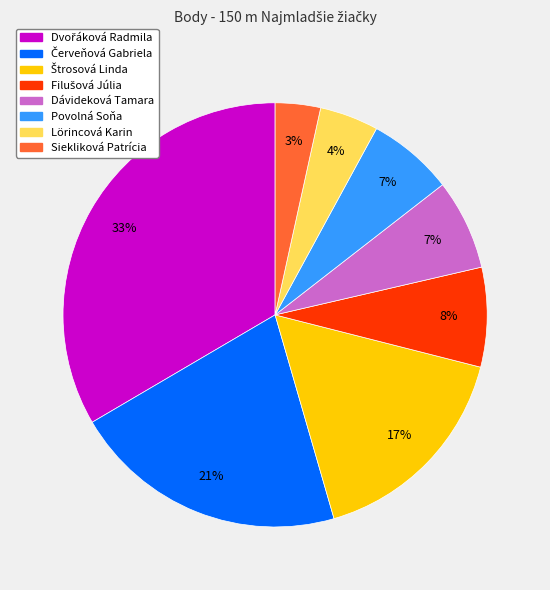

The Lörincová Karin slice represents 4% of the pie. True or false?

True